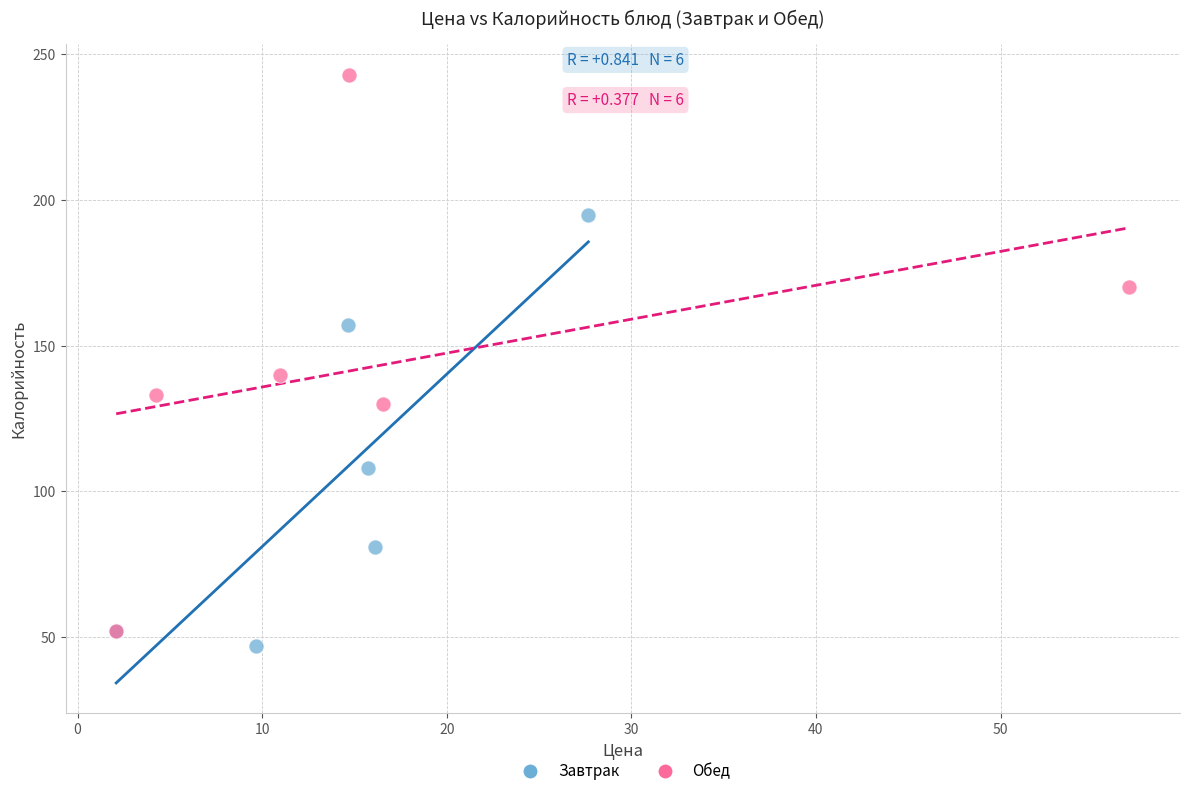

Which series reaches the maximum Y coordinate?

Обед